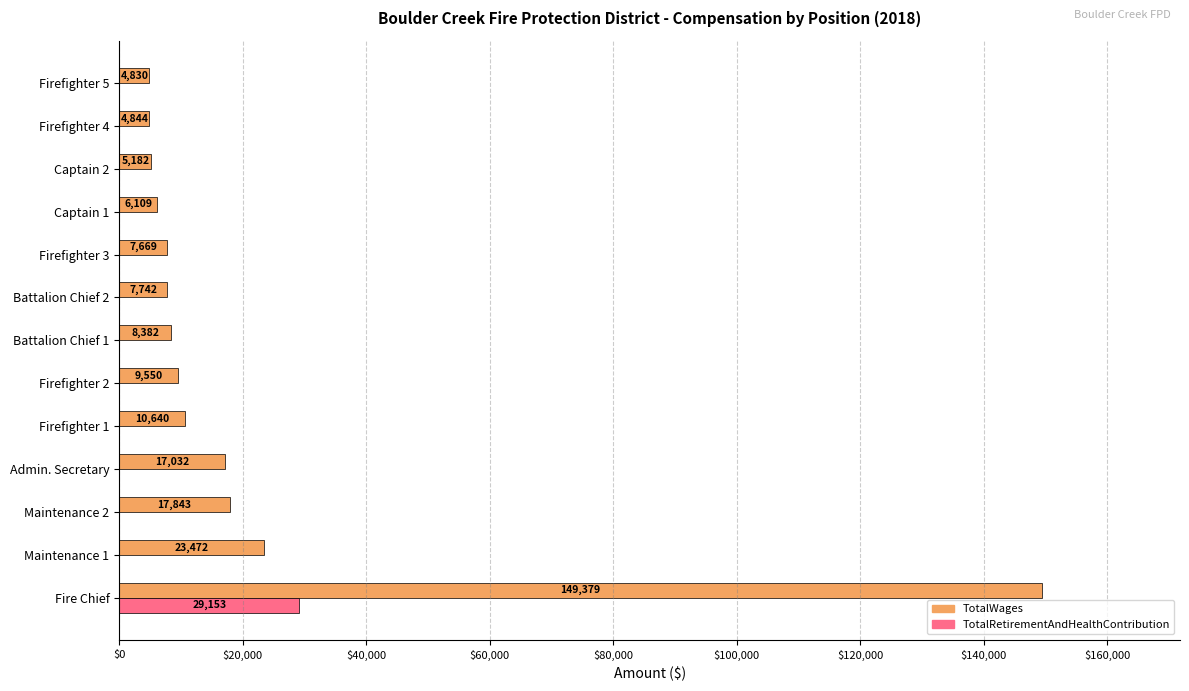

What is the sum of all TotalWages values?

272674